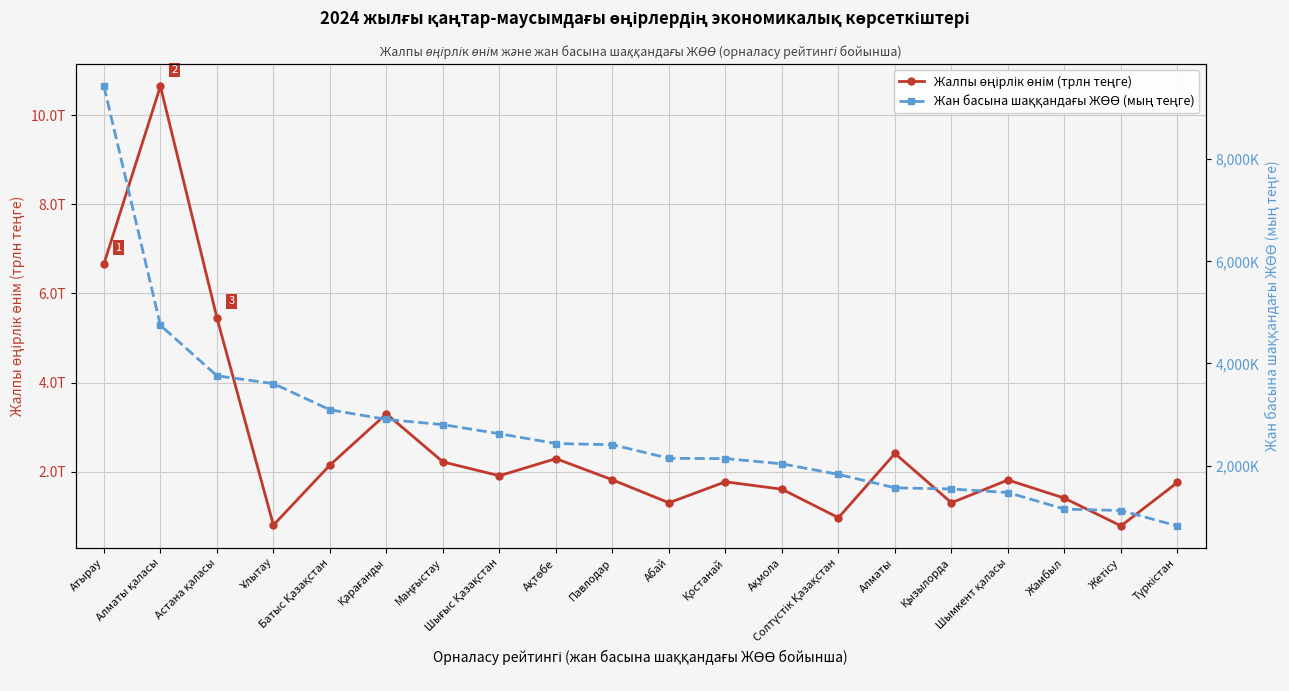

How many data points in Жалпы өңірлік өнім (трлн теңге) are less than 1?

3